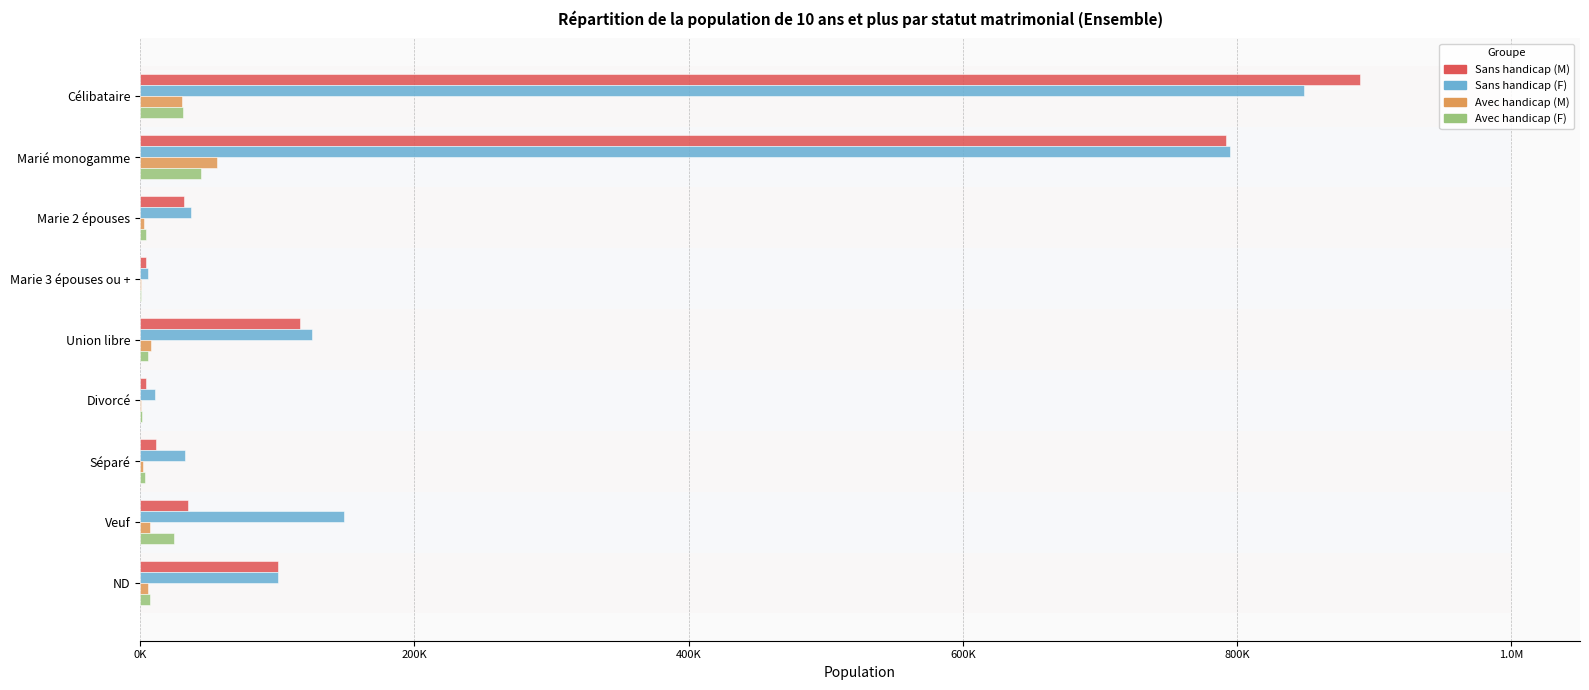

Reading left to right, transcribe all the data shown in this chart.

Sans handicap (M): 889721	792074	31943	4171	116418	4286	11852	34587	100303
Sans handicap (F): 848819	794870	36762	5359	125136	10657	32584	148493	100149
Avec handicap (M): 30431	56040	2969	423	8028	598	1713	6817	5747
Avec handicap (F): 31035	44651	4236	682	5485	1094	3267	24305	7012